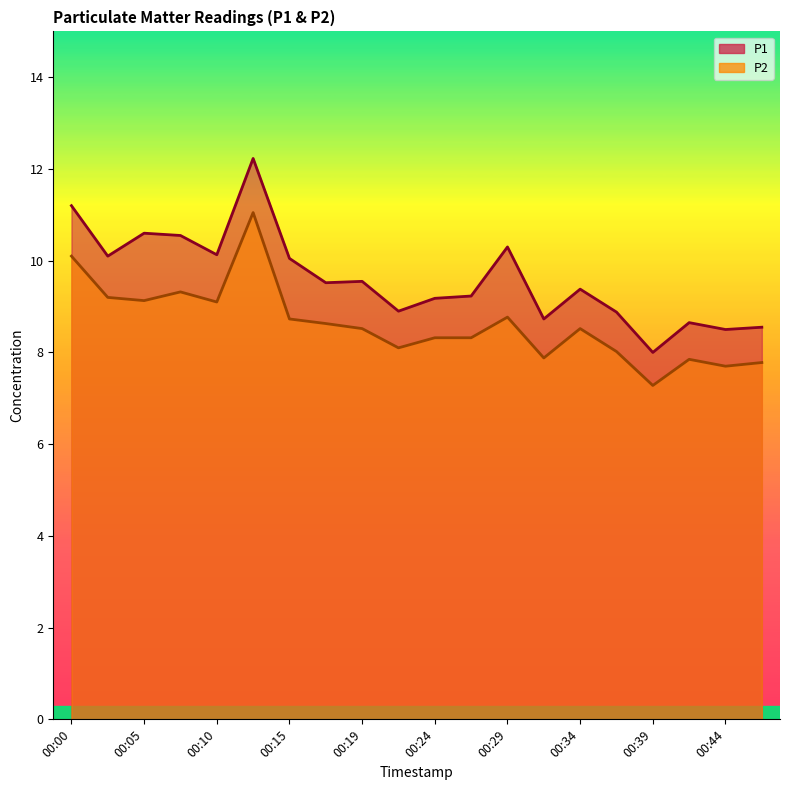

Is the value of P1 at 00:00 greater than the value of P2 at 00:46?

Yes